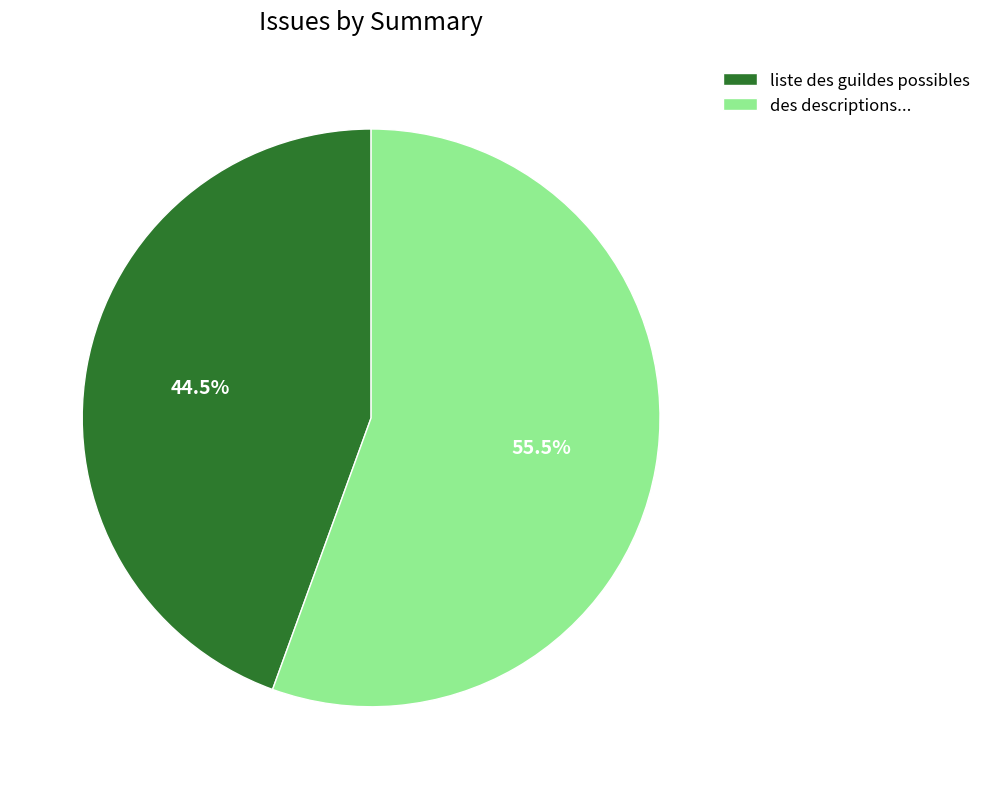

To the nearest percent, what is the average slice percentage?

50%